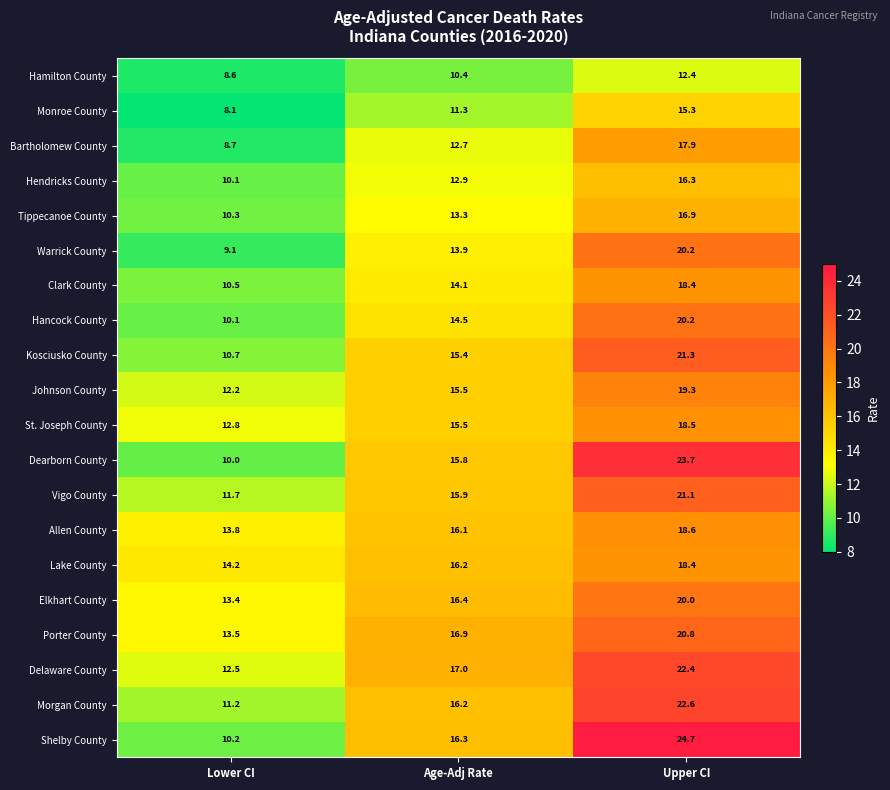

List the labels in order of St. Joseph County value, smallest first.

Lower CI, Age-Adj Rate, Upper CI